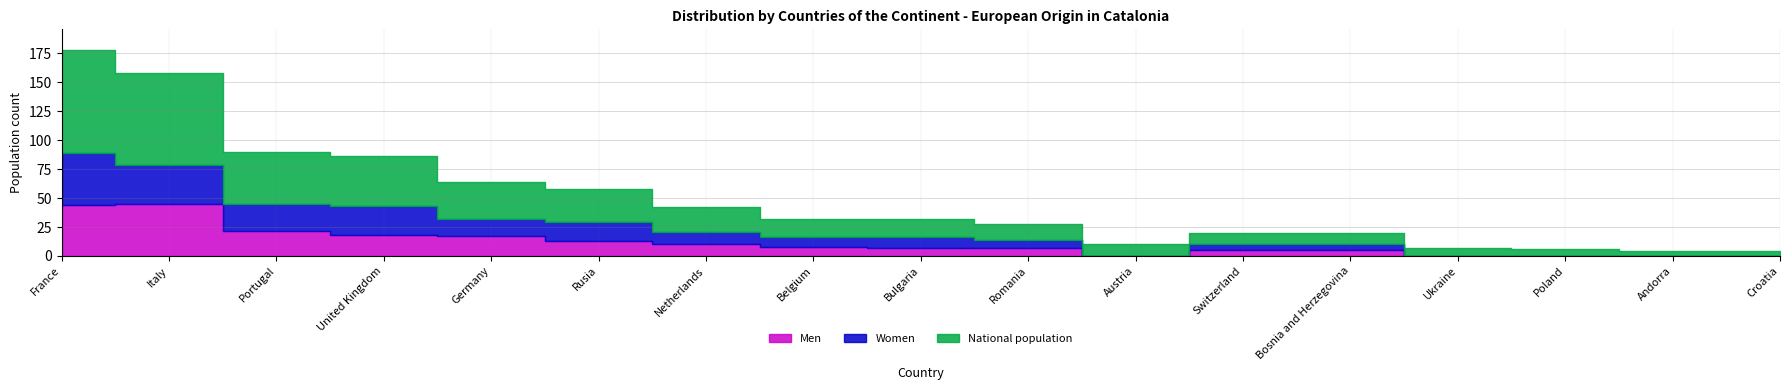

The value of National population at Croatia is 4. True or false?

True